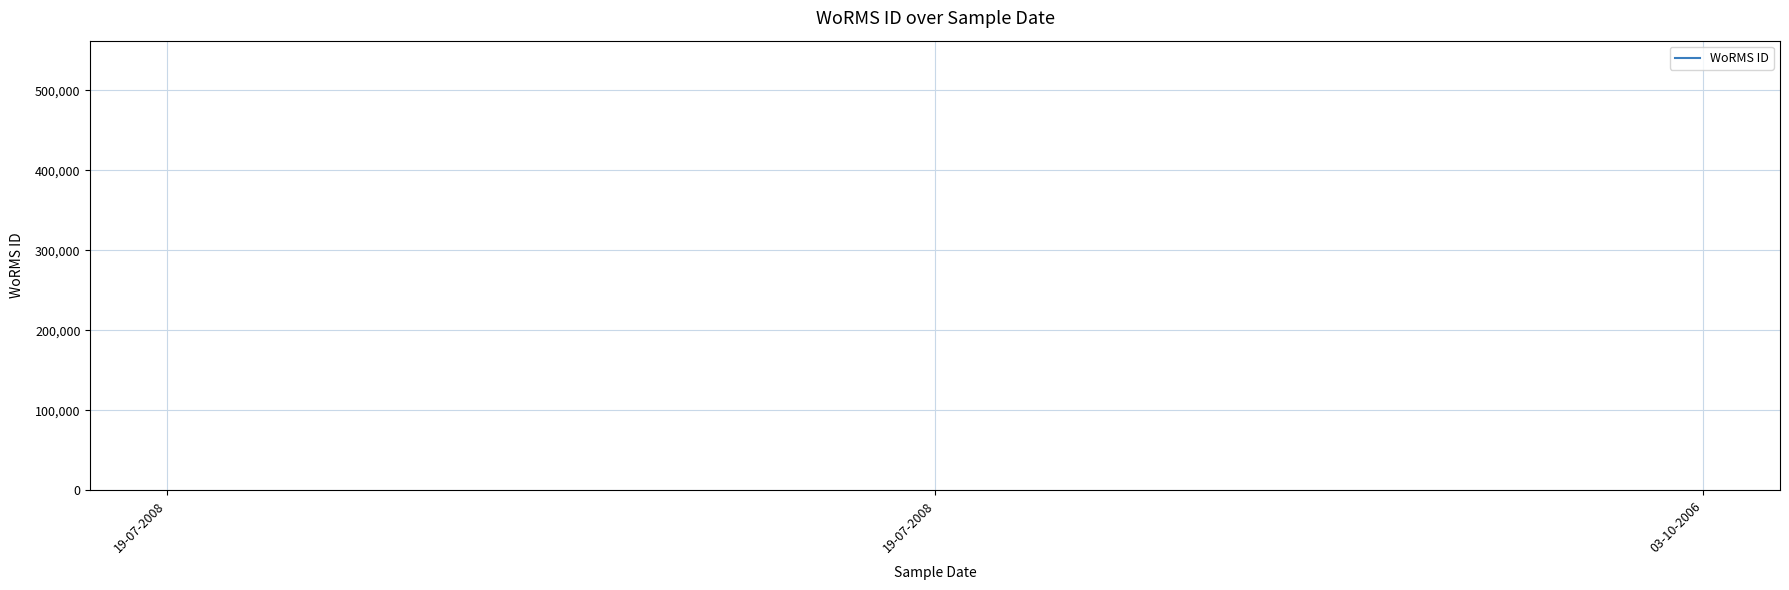

What is the average value?

562050